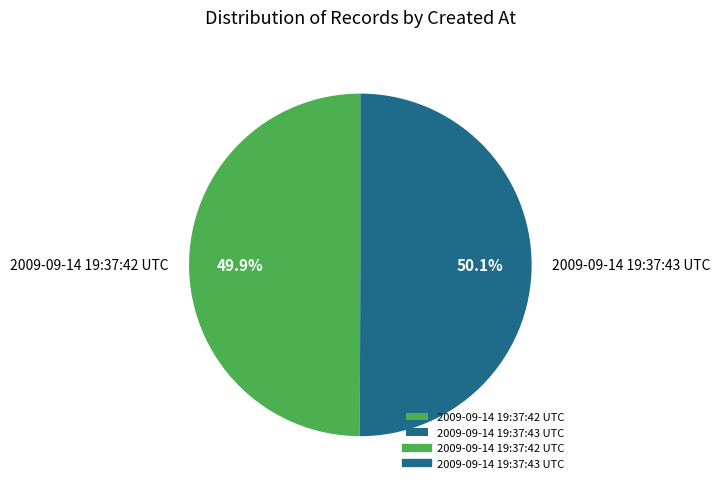

Does any single category account for the majority?

Yes